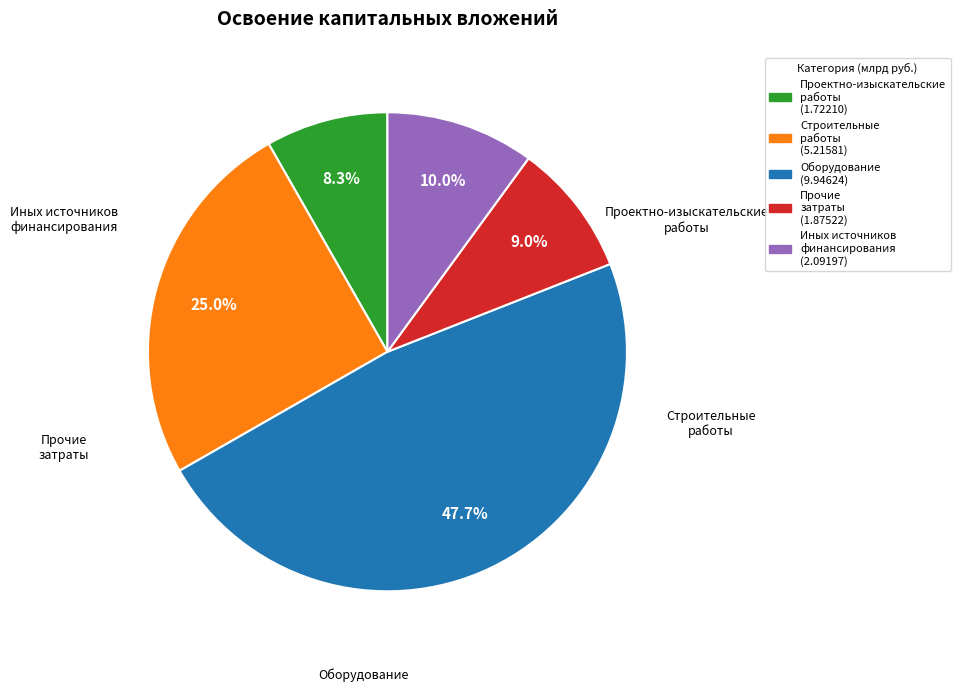

Is there any slice that represents more than half of the pie?

No